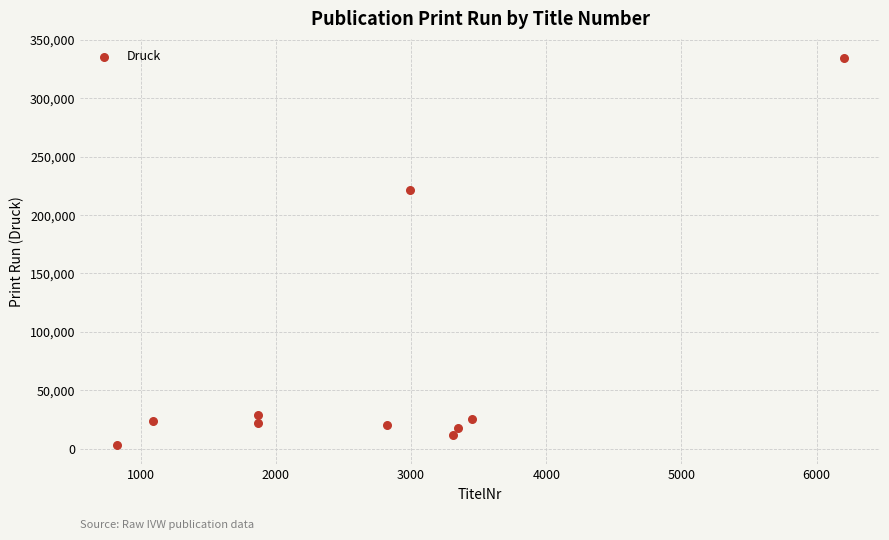

What Y value in the scatter plot is closest to 168855?

221030